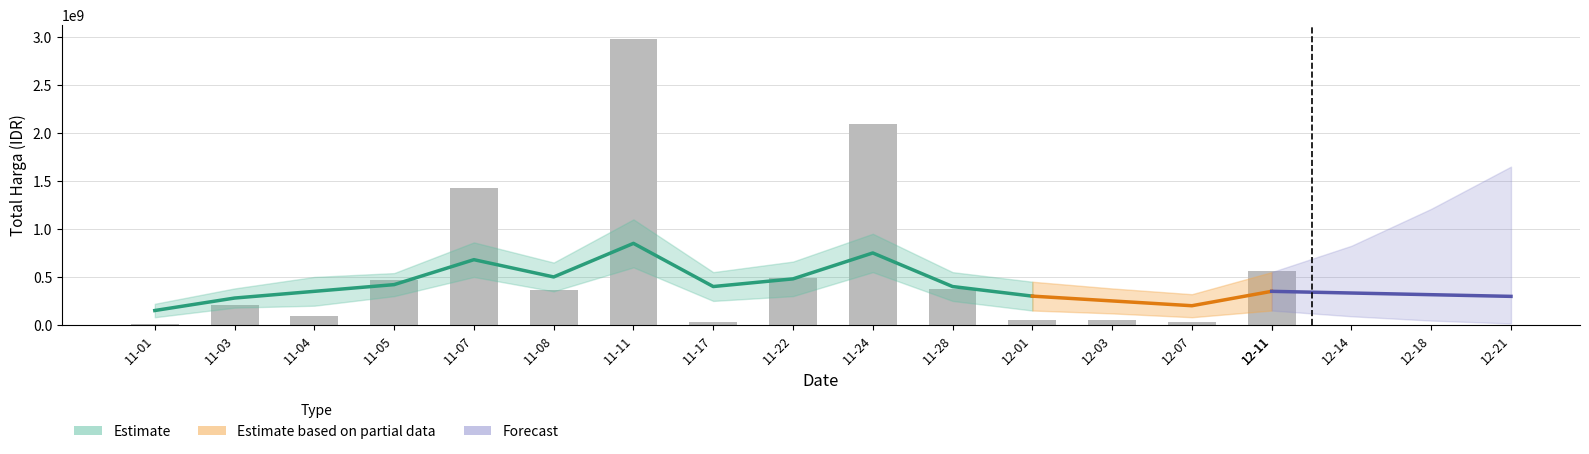

At which label does the data first exceed 360566800?

11-05